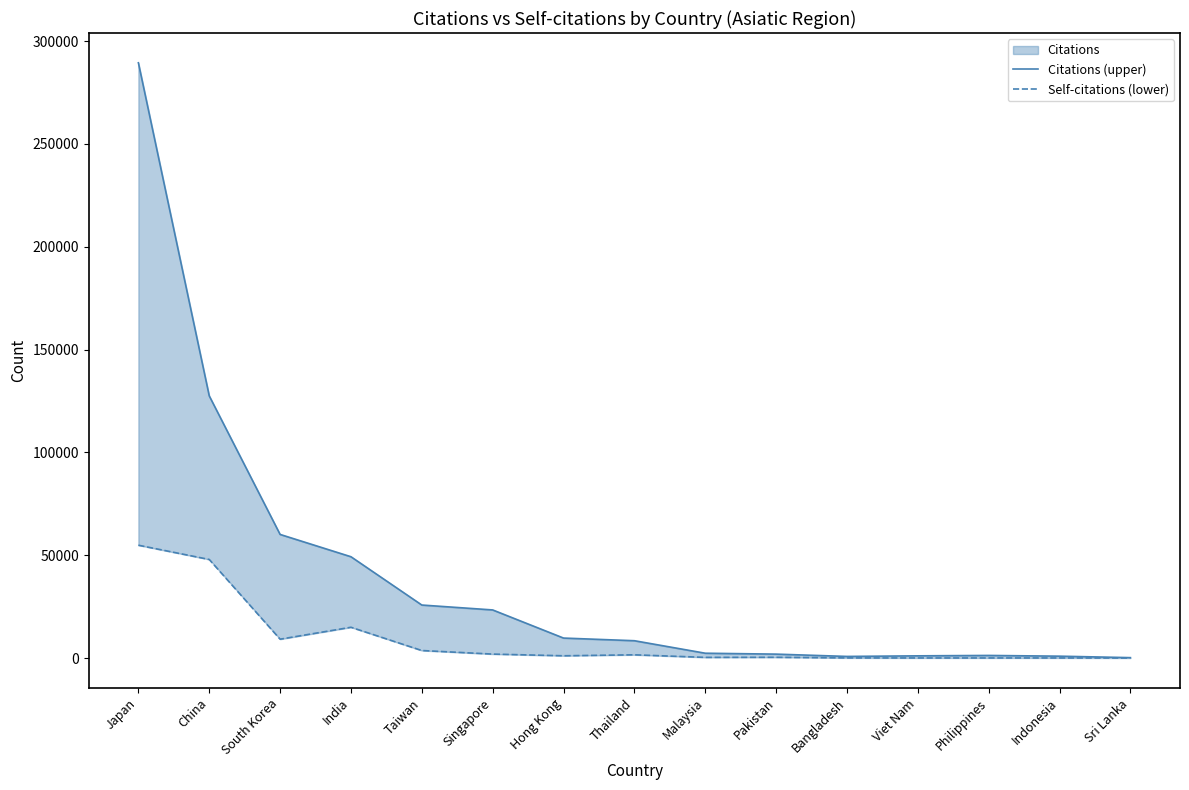

What is the label of the 10th point from the right?

Singapore